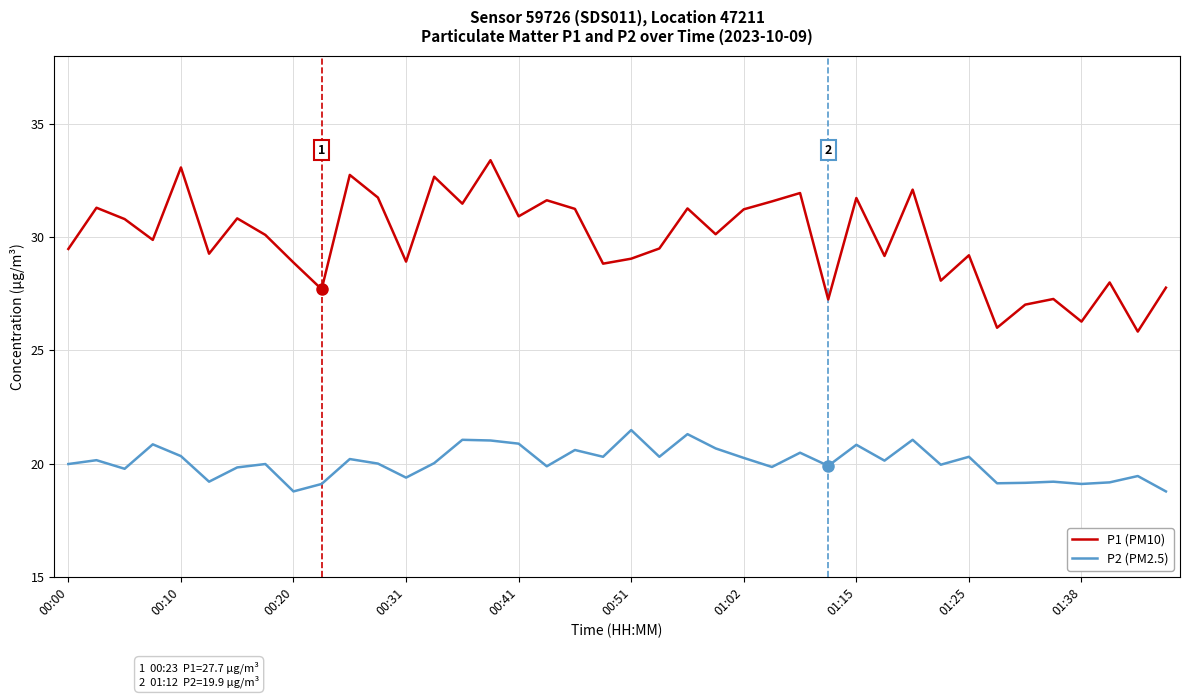

True or false: P1 (PM10) and P2 (PM2.5) intersect in this chart.

False